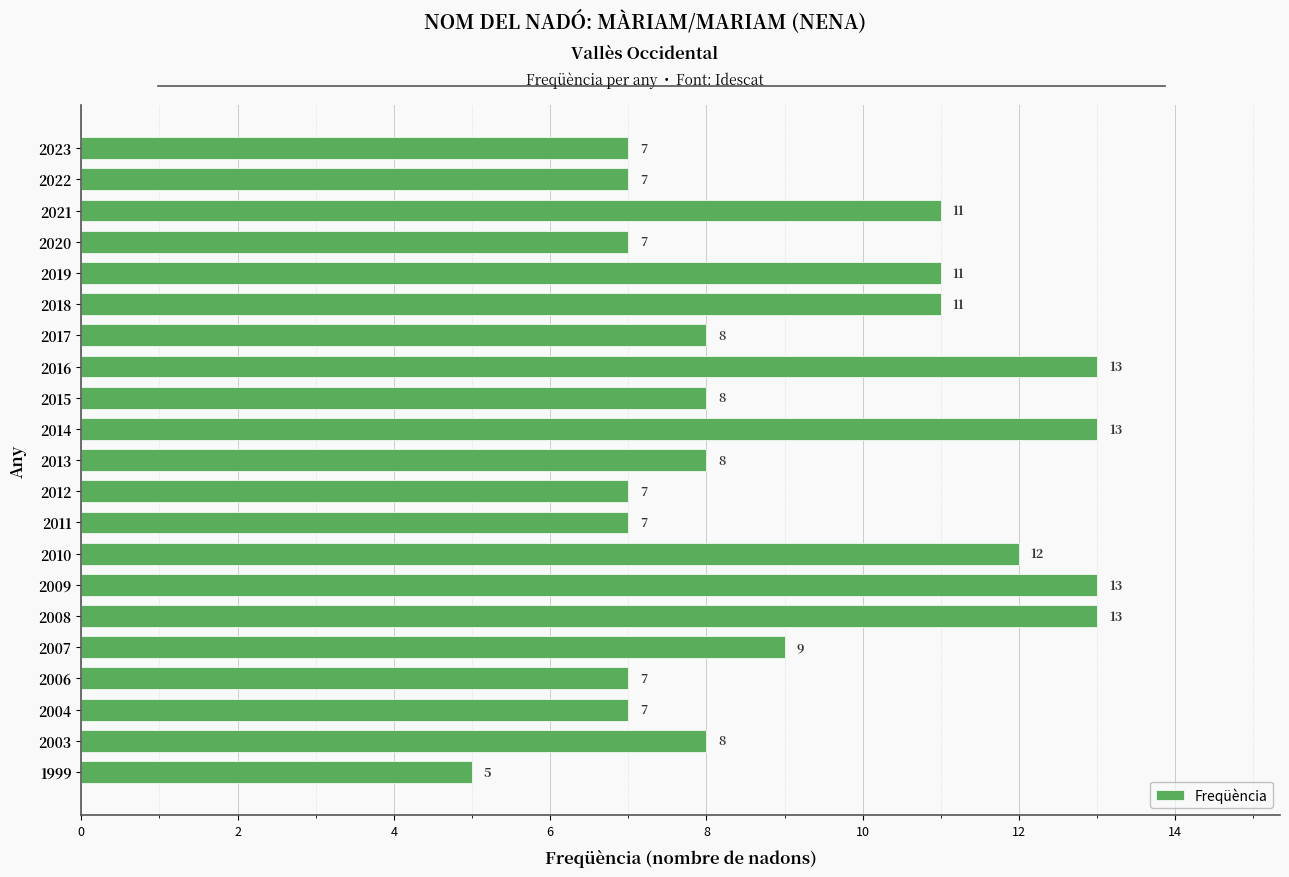

Is it true that the value at 2018 is 11?

True